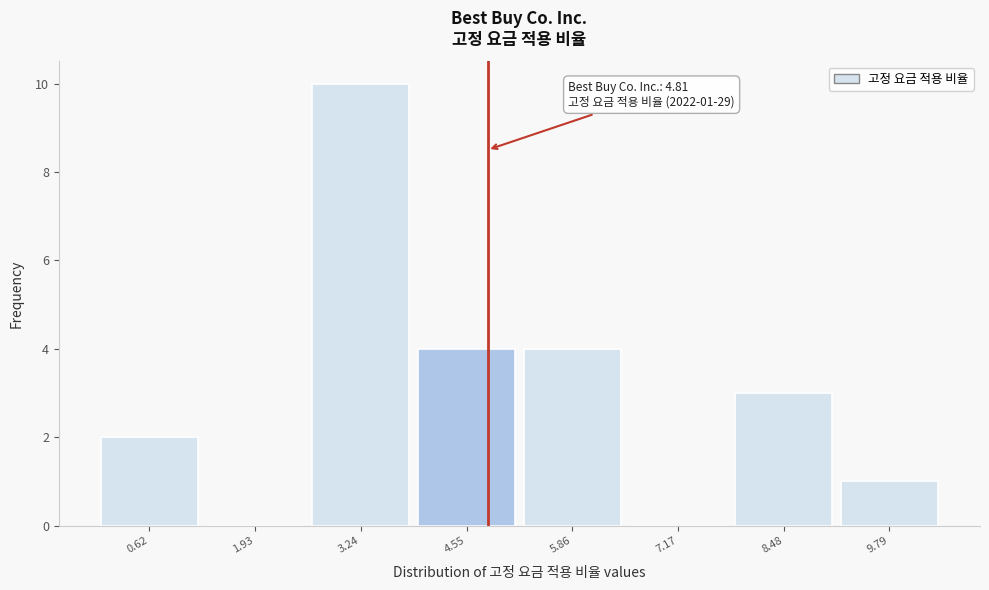

Over which range of the x-axis is the bar tallest?

2.6 to 3.8